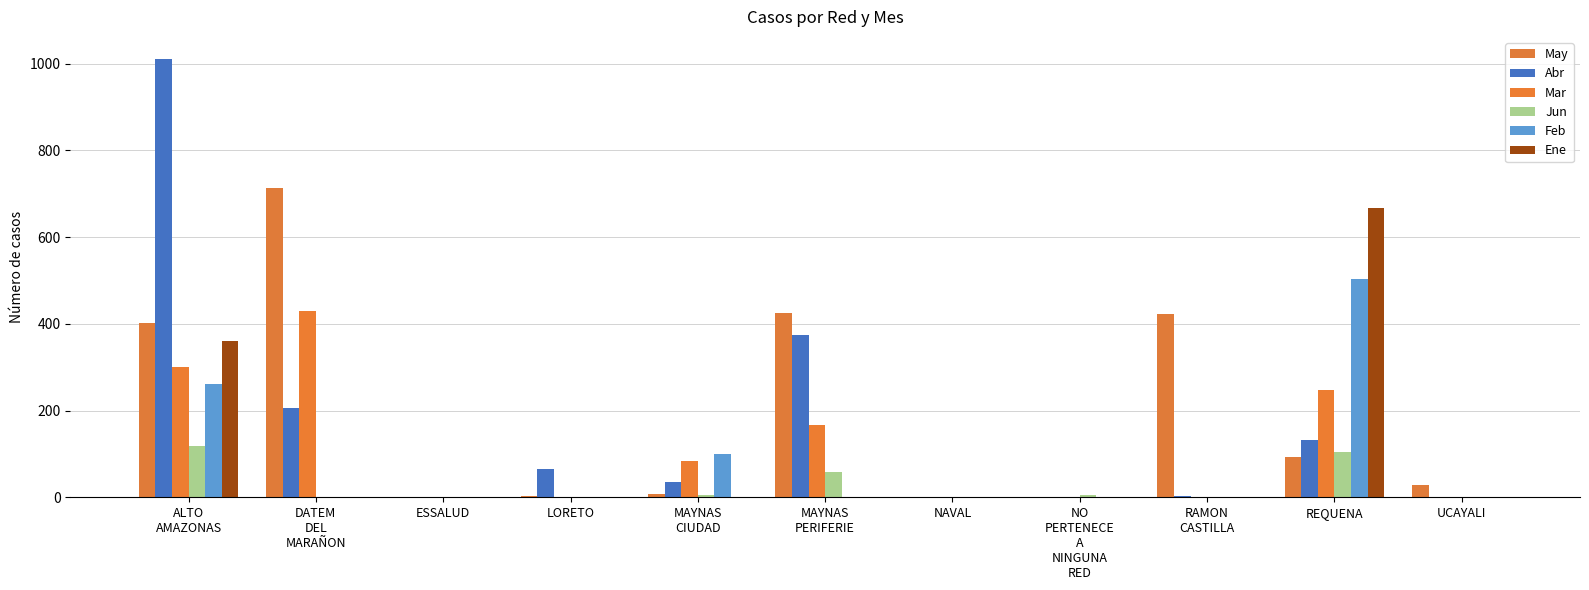

Rank the series at NO
PERTENECE
A
NINGUNA
RED from lowest to highest value.

May, Abr, Mar, Feb, Ene, Jun